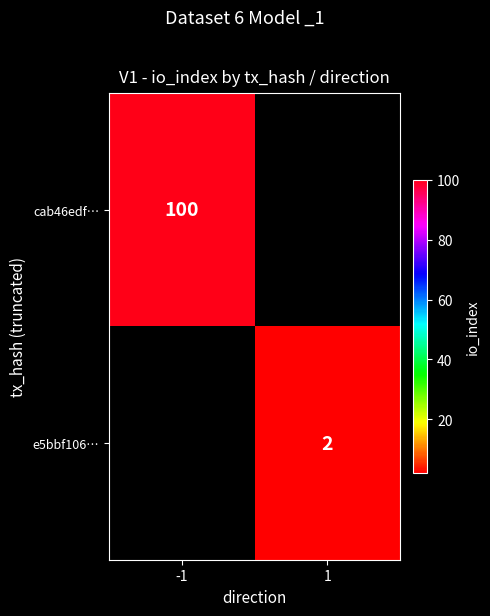

Is it true that cab46edf… equals 174 at -1?

False